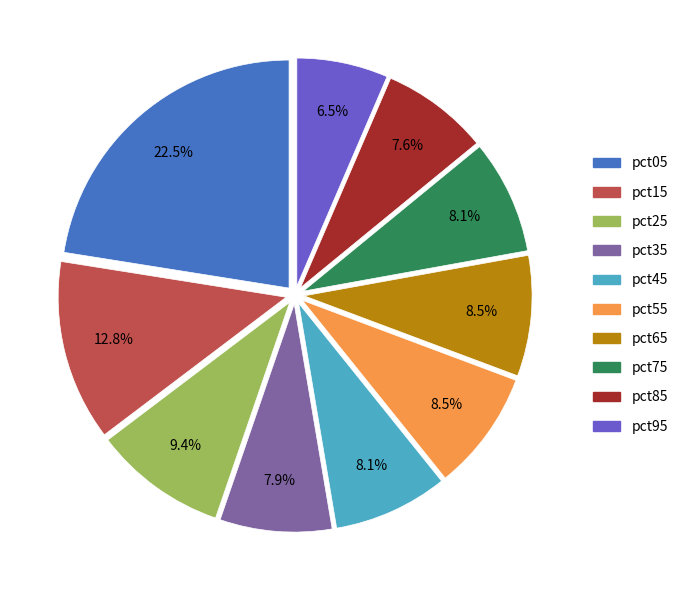

Does pct05 represent more than half of the total?

No